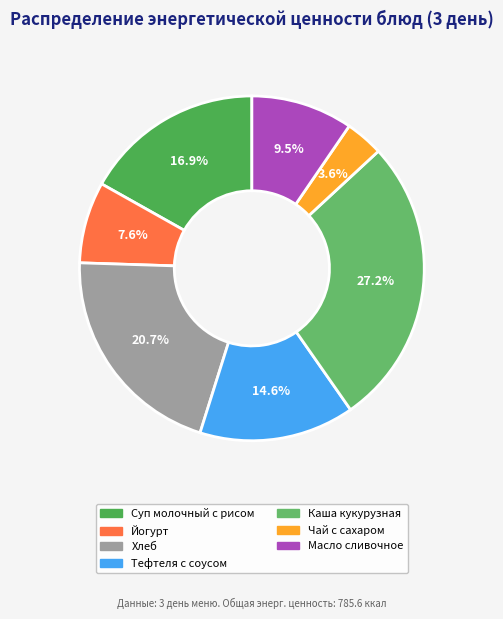

What percentage do Масло сливочное and Каша кукурузная together represent?

36.7%